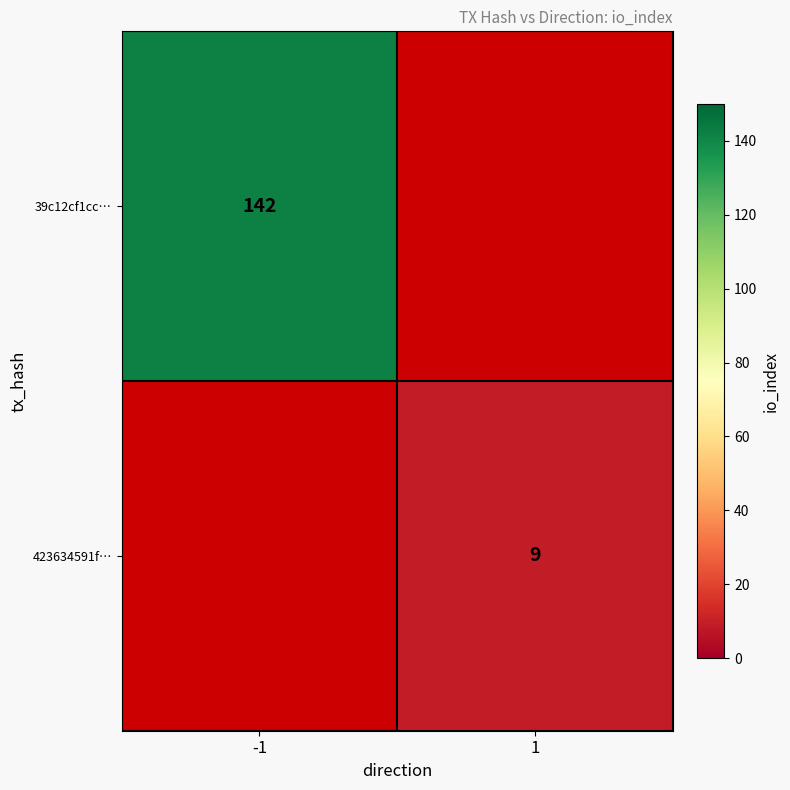

Which label corresponds to the largest value in the chart?

-1